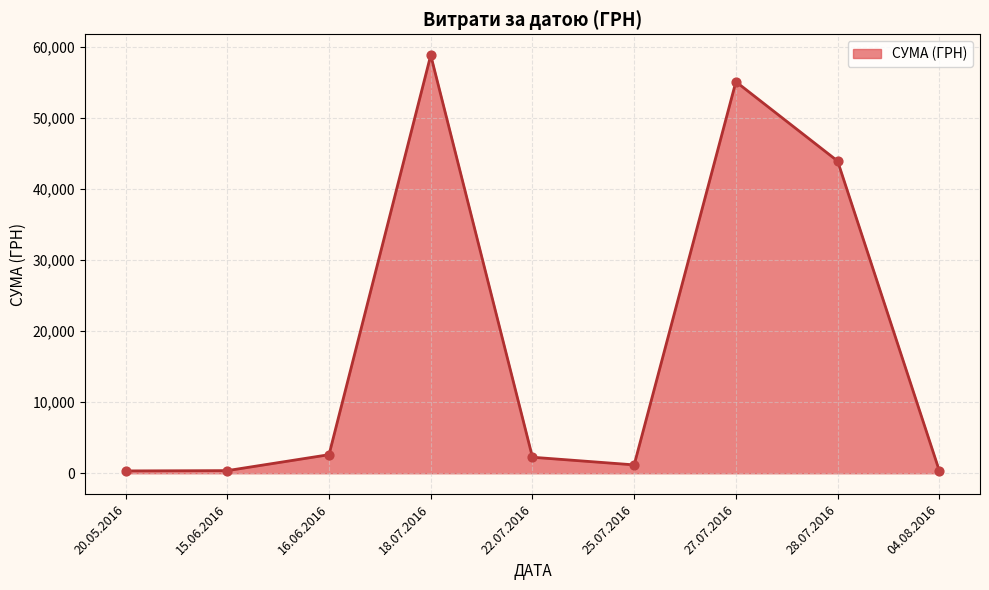

What is the change in value from 27.07.2016 to 28.07.2016?

-11161.6